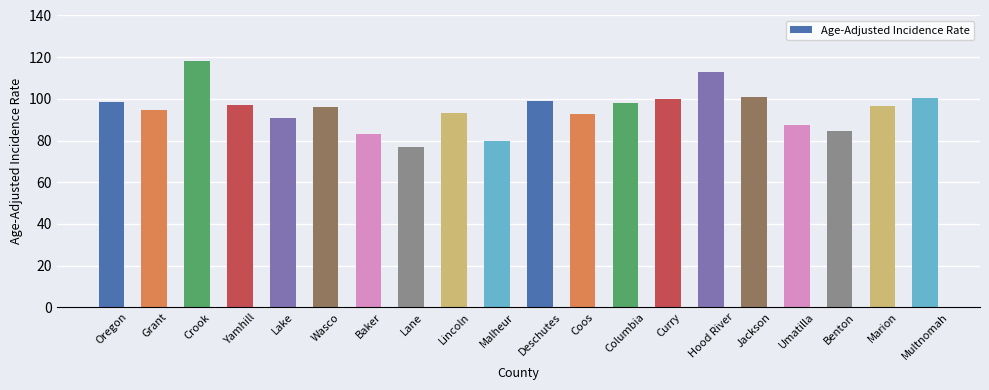

Which category has the highest value across all series?

Crook